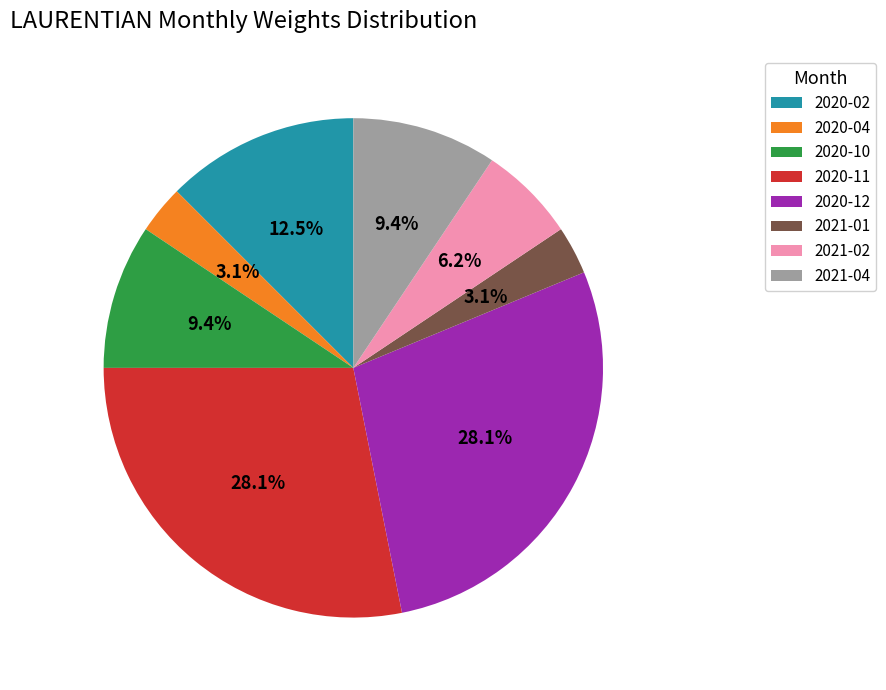

Does any single category account for the majority?

No